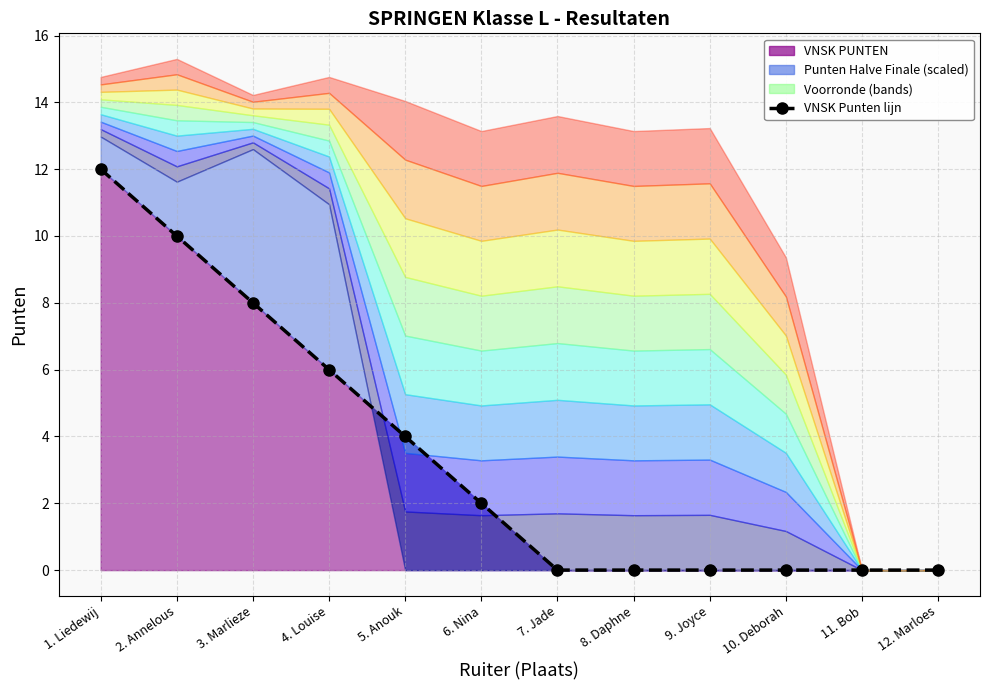

True or false: the data has more than 2 interior local peaks.

False